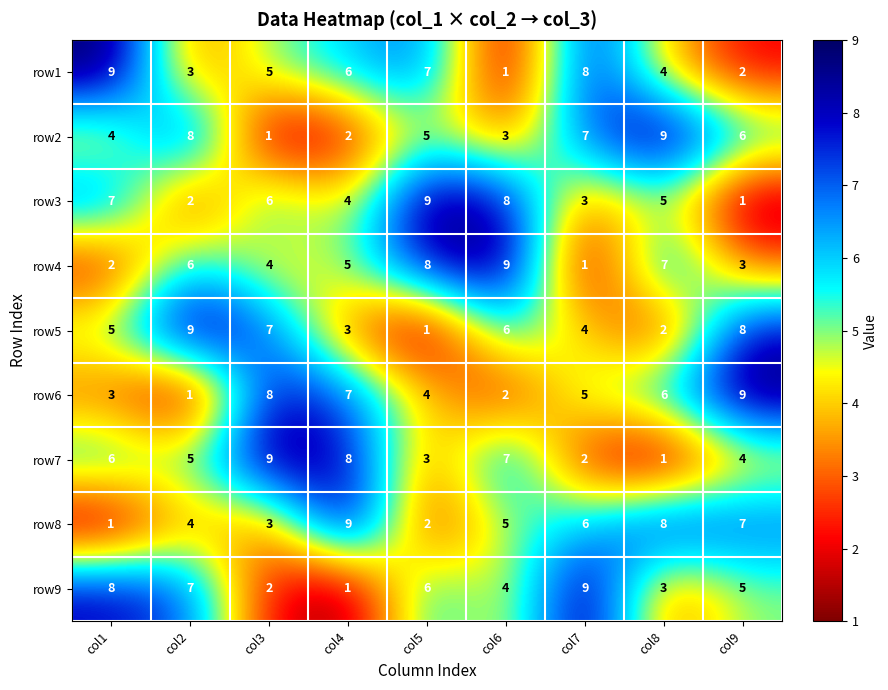

What is the approximate value of row8 at col2?

4